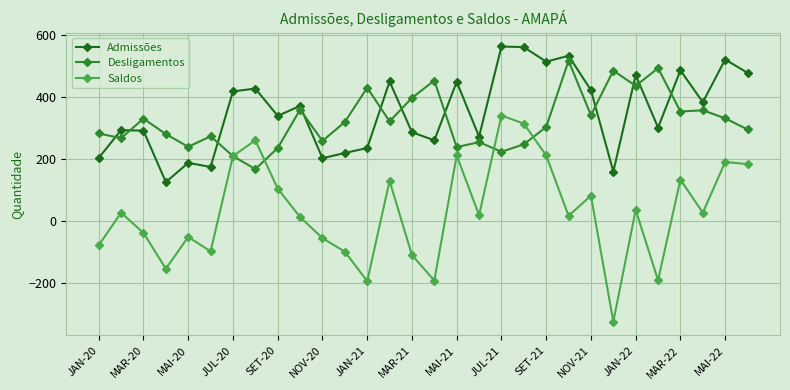

Which category has the highest value across all series?

JUL-21